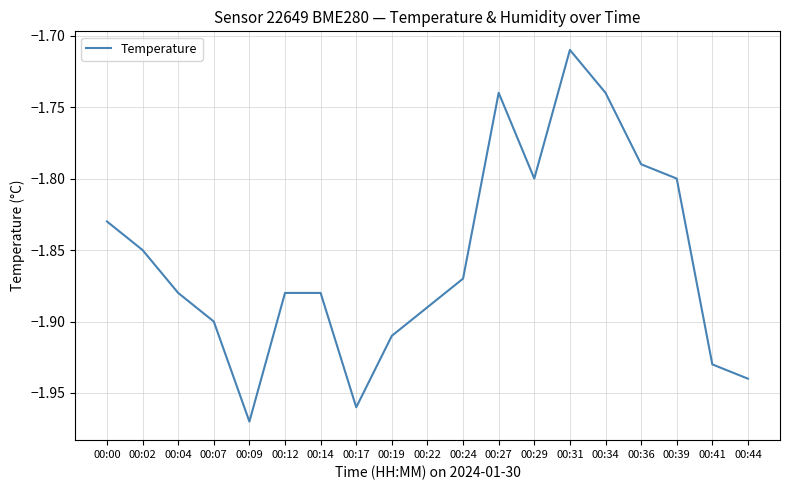

What is the difference between the second highest and second lowest values?

0.2